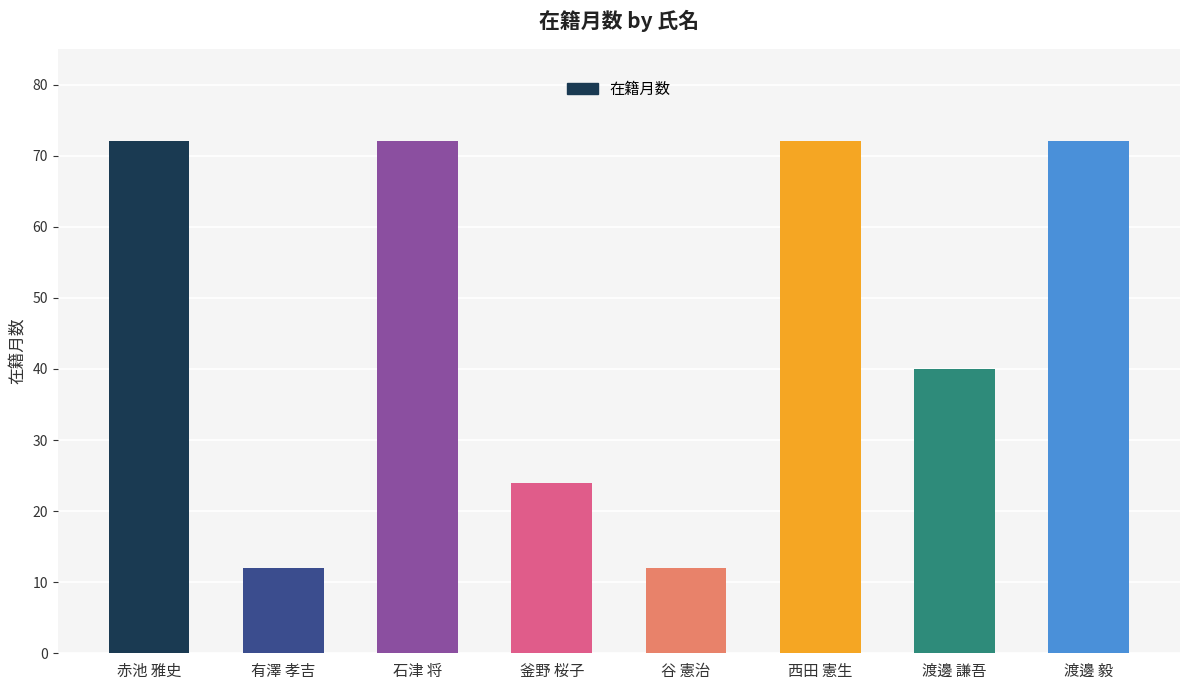

Is it true that the value at 有澤 孝吉 is 3?

False